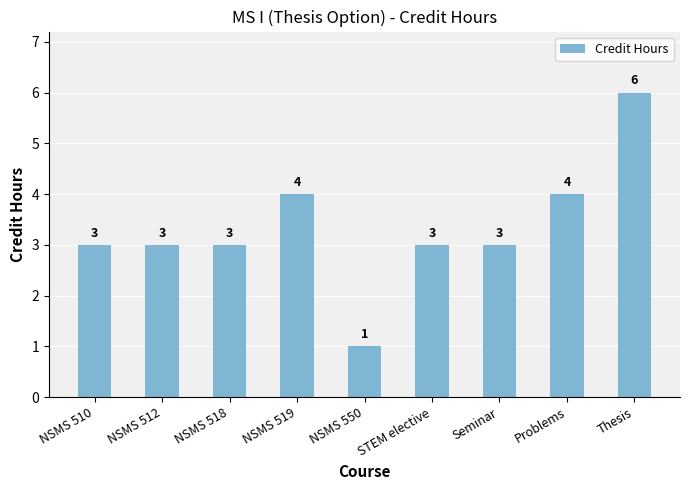

What is the greatest value displayed?

6